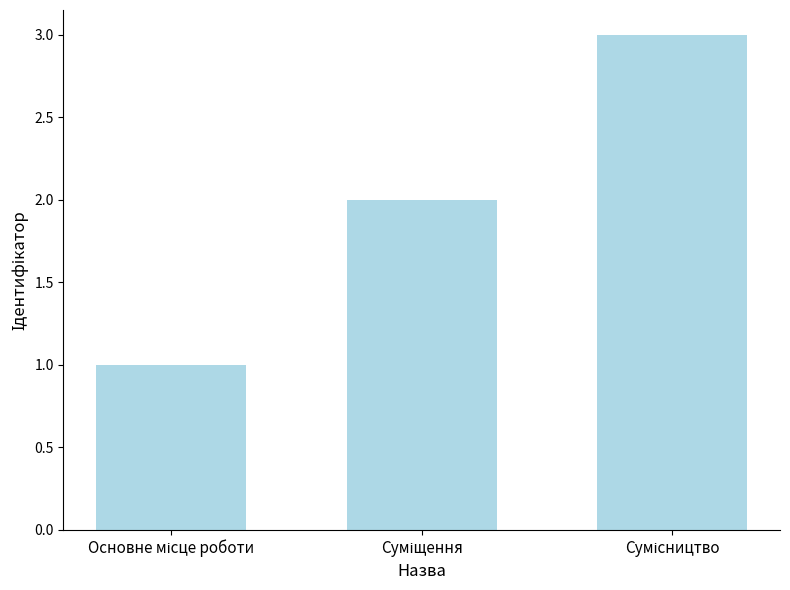

What is the greatest value displayed?

3